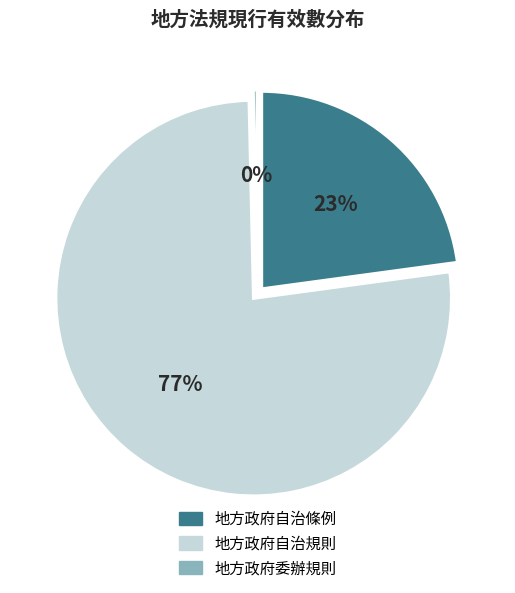

What percentage is the 地方政府自治規則 slice, to the nearest percent?

77%